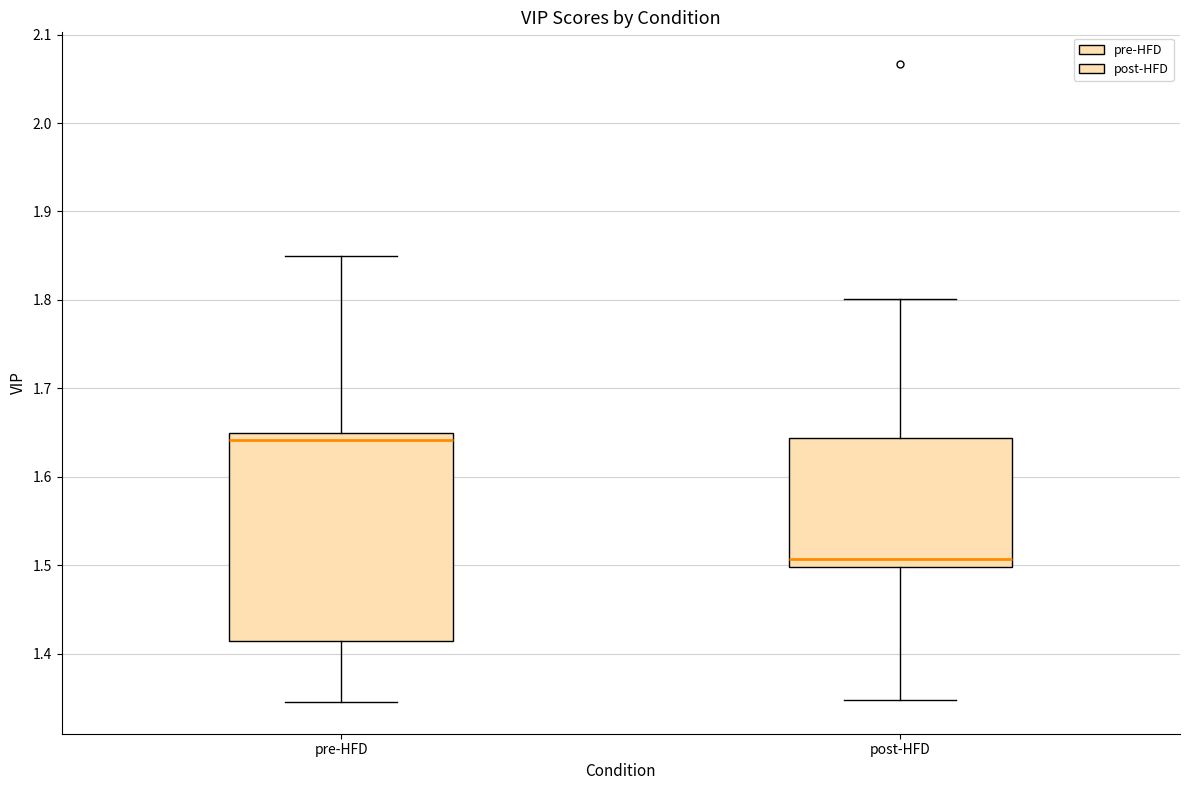

Reading left to right, transcribe this box plot: for each box, give where its median line is, the range the box spans, and where its two whiskers end, as read against the y-axis. The values are not printed on the chart, so give them approximately, as read against the axis.

pre-HFD: median 1.64, box 1.41 to 1.65, whiskers 1.35 to 1.85
post-HFD: median 1.51, box 1.50 to 1.64, whiskers 1.35 to 1.80